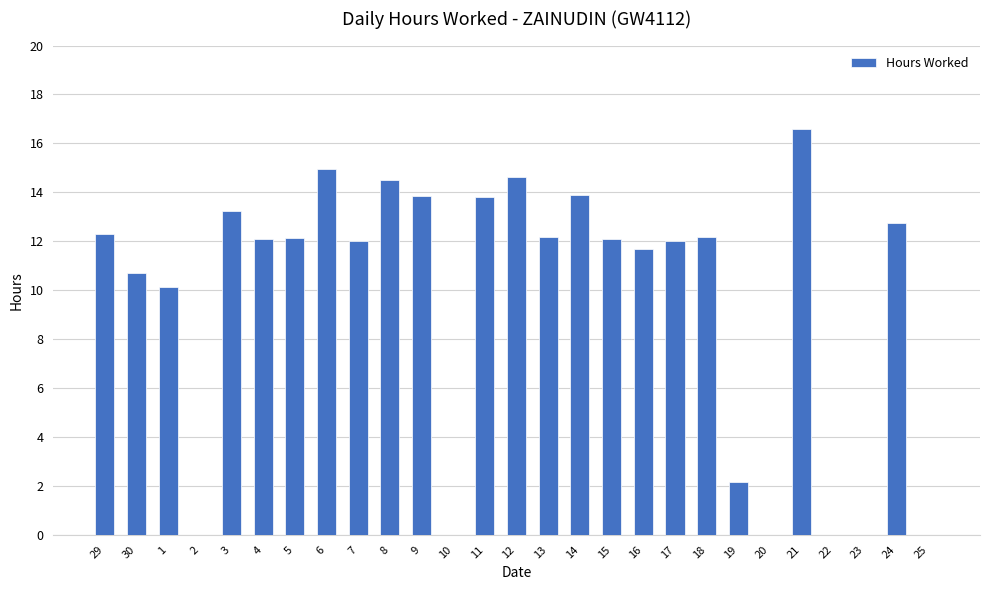

What is the average value?

9.6